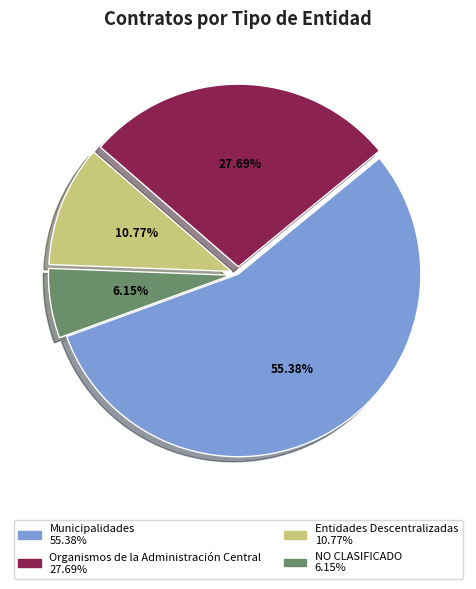

Rank the categories by value from highest to lowest.

Municipalidades, Organismos de la Administración Central, Entidades Descentralizadas, NO CLASIFICADO